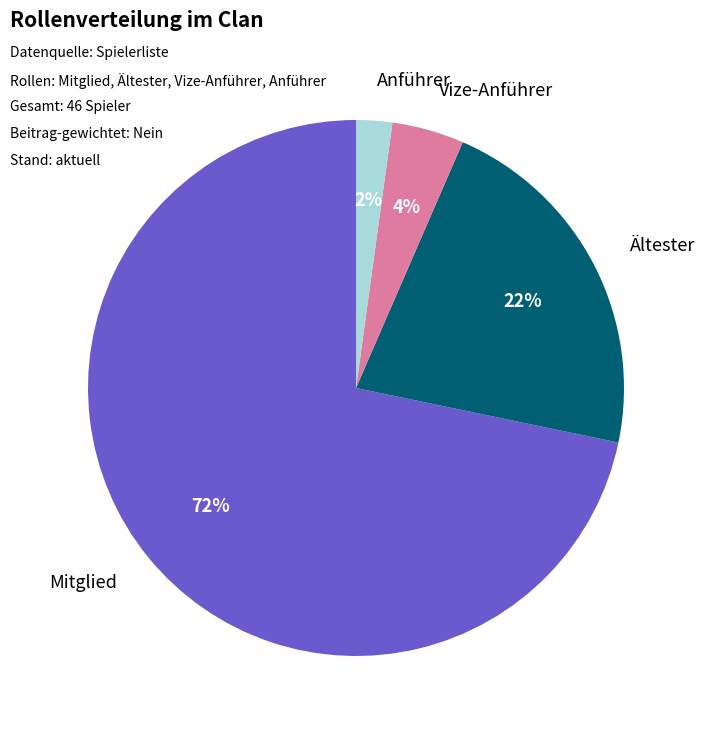

Do Vize-Anführer and Ältester together represent more than half of the pie?

No